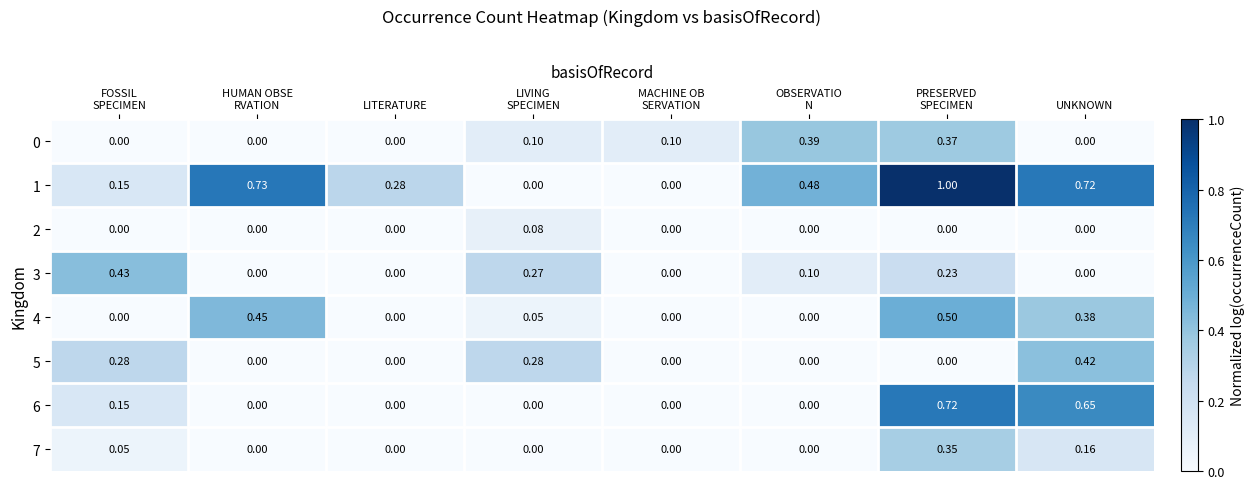

What is the maximum value shown in the chart?

1.0